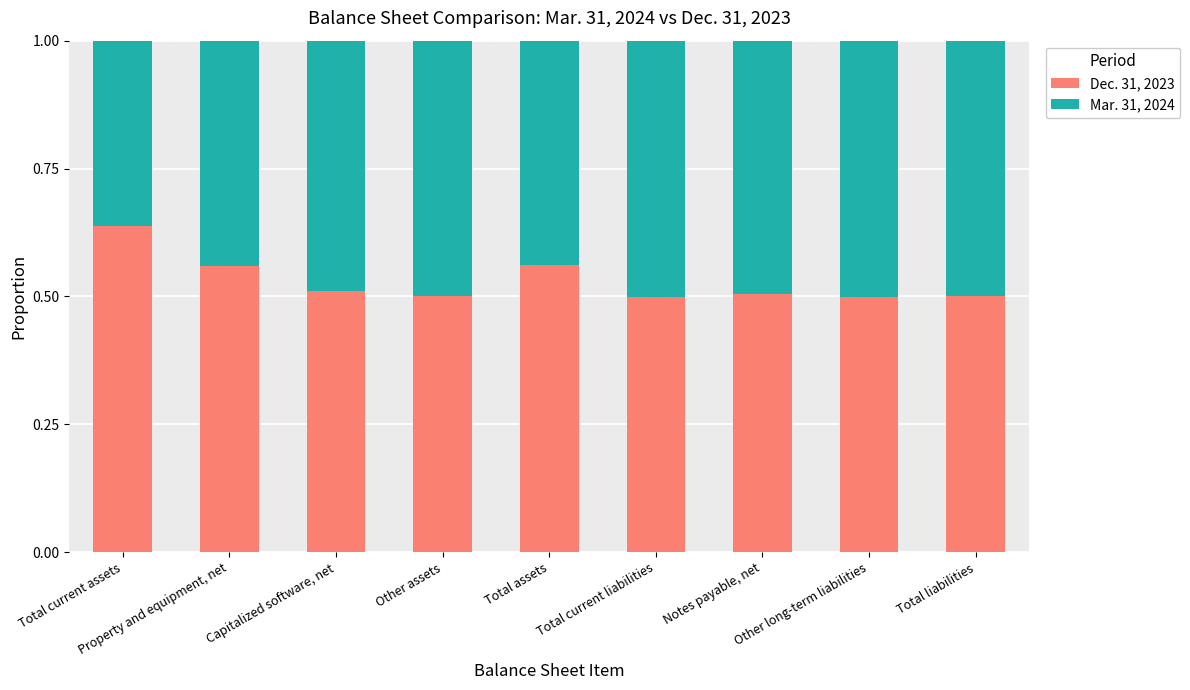

Count the Dec. 31, 2023 values in the range 0 to 1.

9